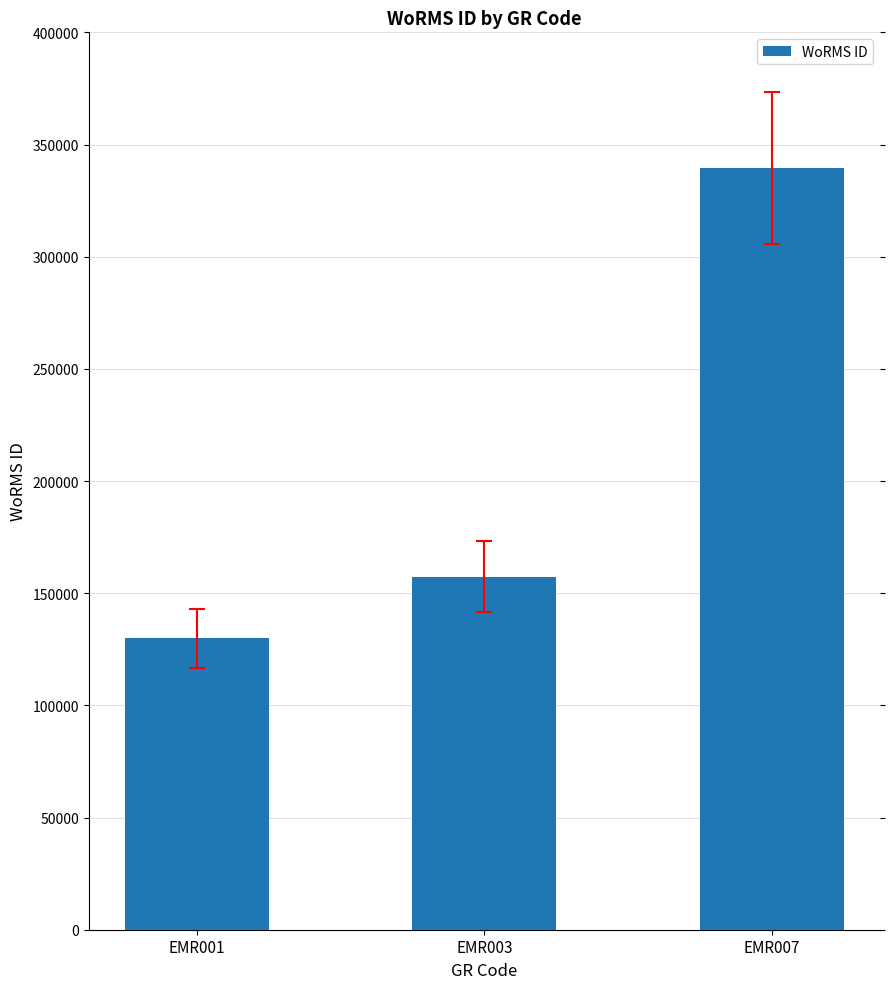

What is the value of the 2nd bar from the left?

157392